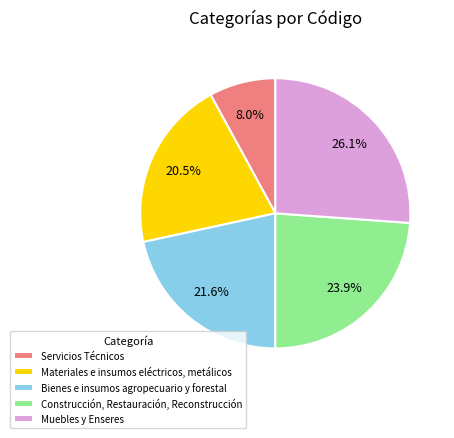

What is the ratio of the value at Bienes e insumos agropecuario y forestal to the value at Materiales e insumos eléctricos, metálicos?

1.1